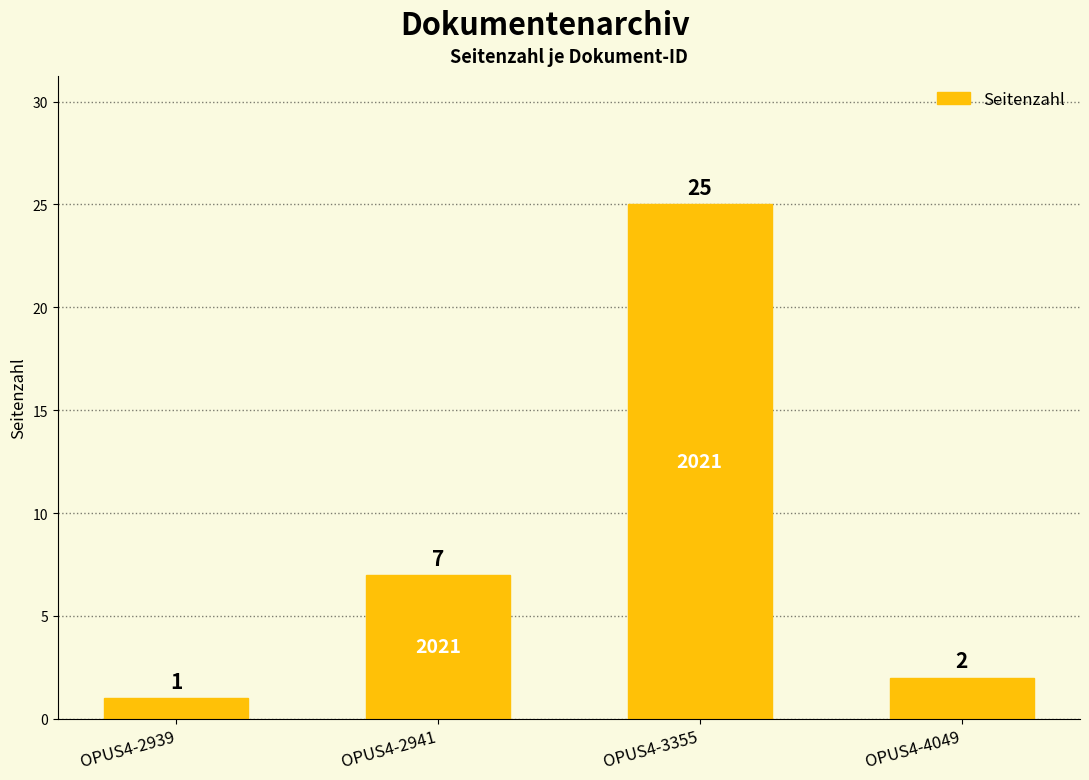

What is the sum of all values?

35